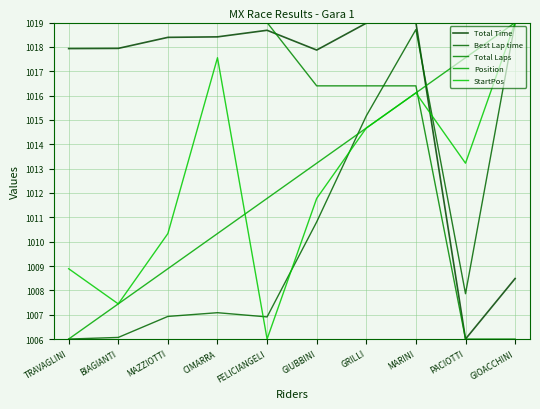

True or false: Best Lap time and Position intersect in this chart.

True